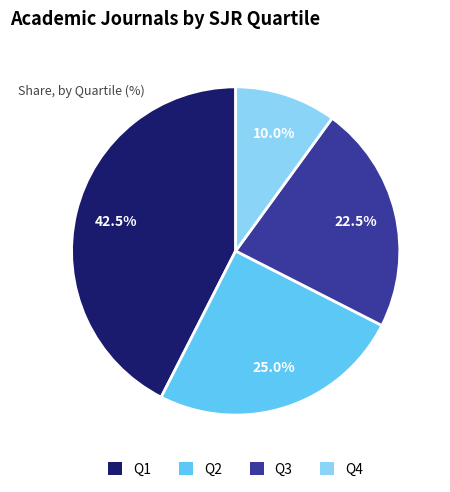

Rank the categories by value from lowest to highest.

Q4, Q3, Q2, Q1